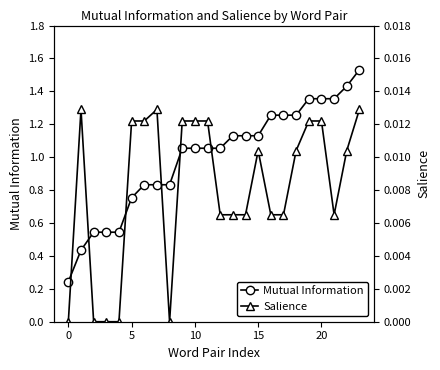

At how many categories does at least one series exceed 0?

24